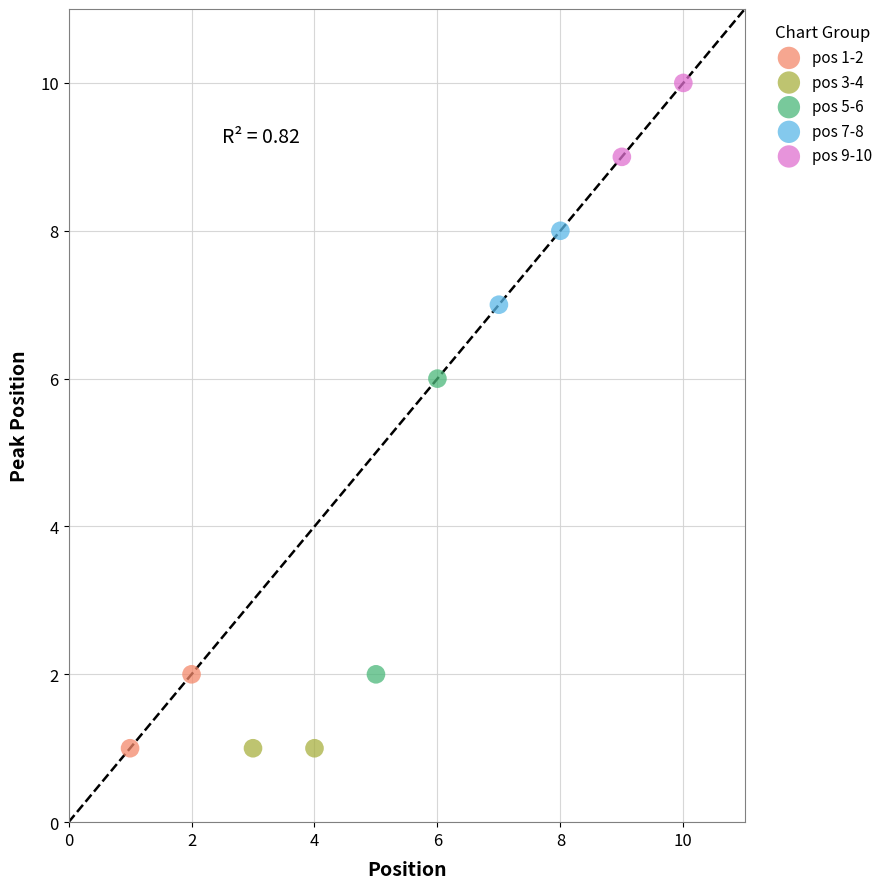

What are all the series names shown in the legend?

pos 1-2, pos 3-4, pos 5-6, pos 7-8, pos 9-10